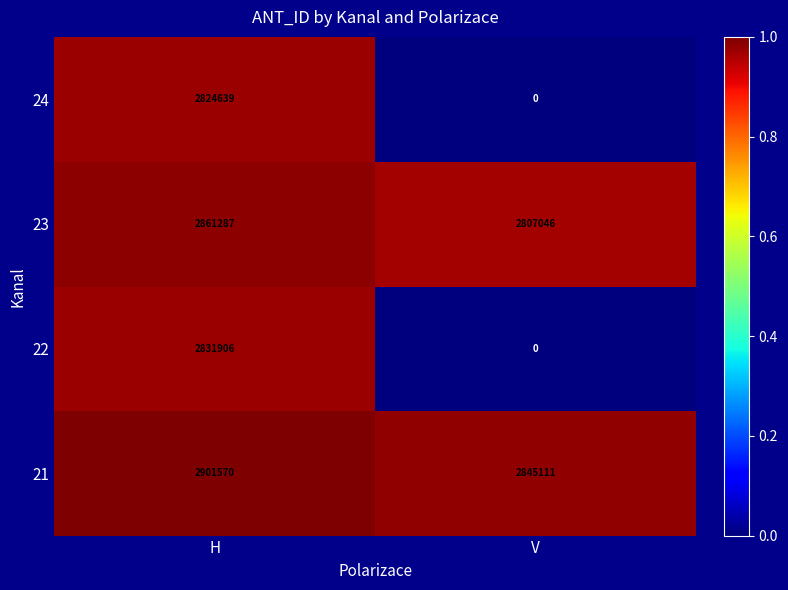

List the labels in order of 21 value, largest first.

H, V